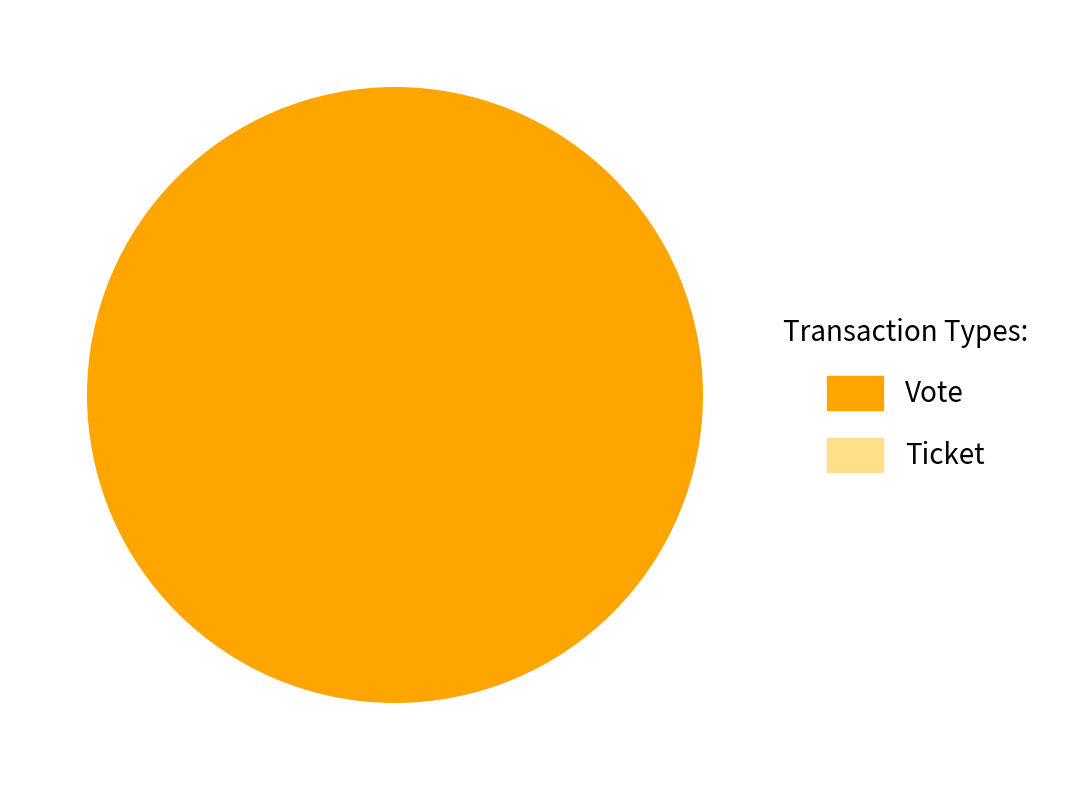

Count the number of slices in the pie.

2